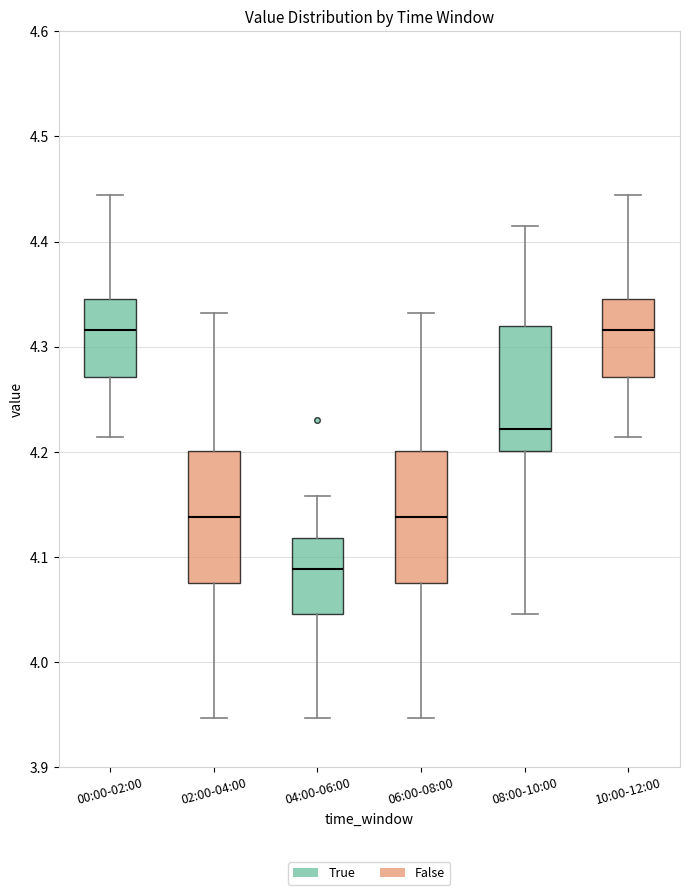

Where does the lower whisker of the box for 10:00-12:00 end on the y-axis? The values are not printed on the chart, so give them approximately, as read against the axis.

4.21